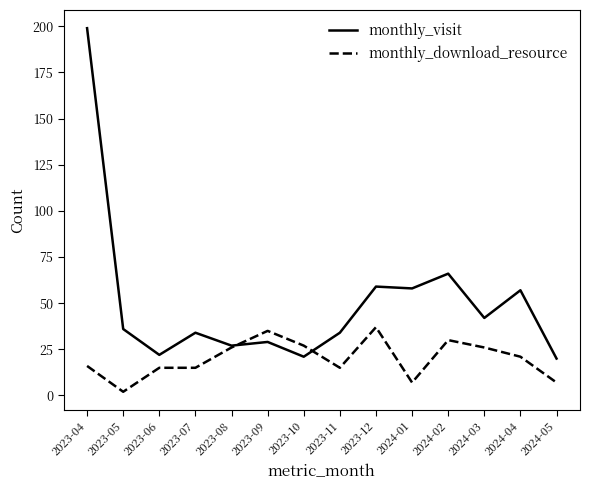

Between 2023-09 and 2023-11, which series saw the biggest shift?

monthly_download_resource